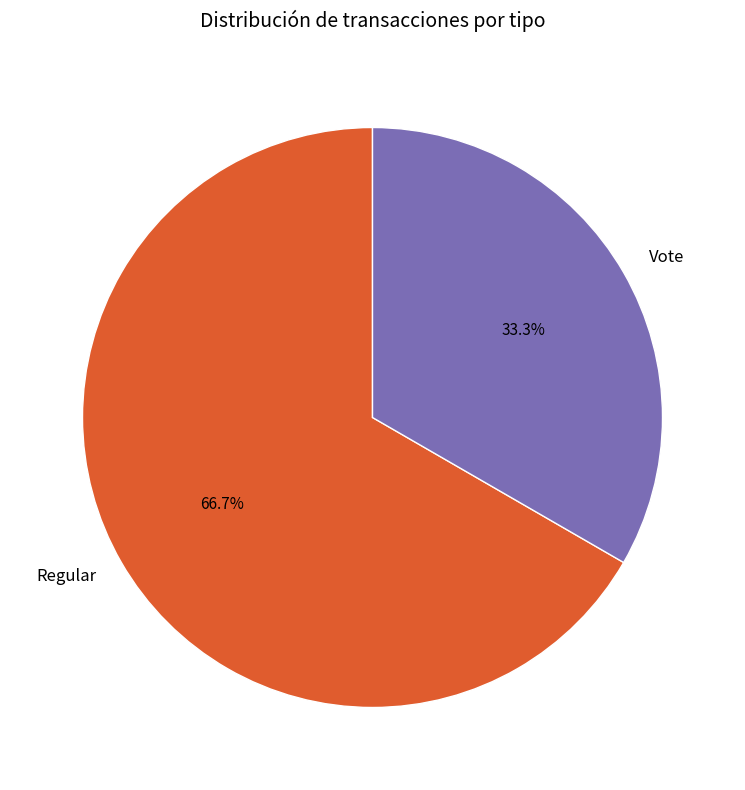

What is the ratio of the value at Regular to the value at Vote?

2.0